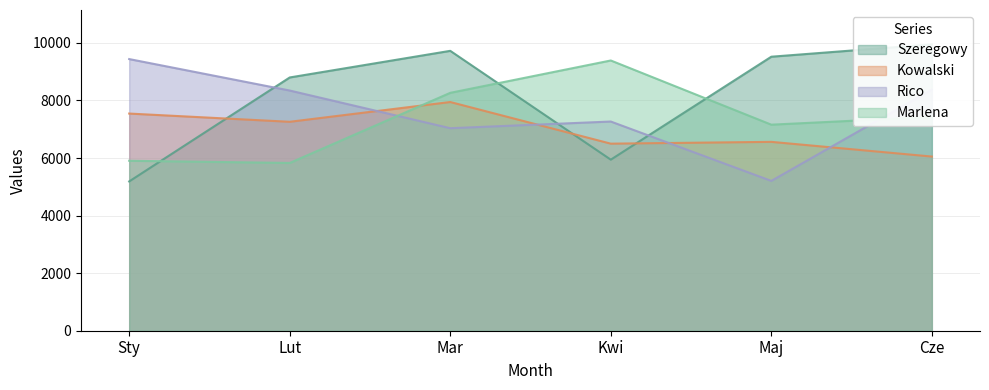

Where is the first local minimum for Kowalski?

Lut